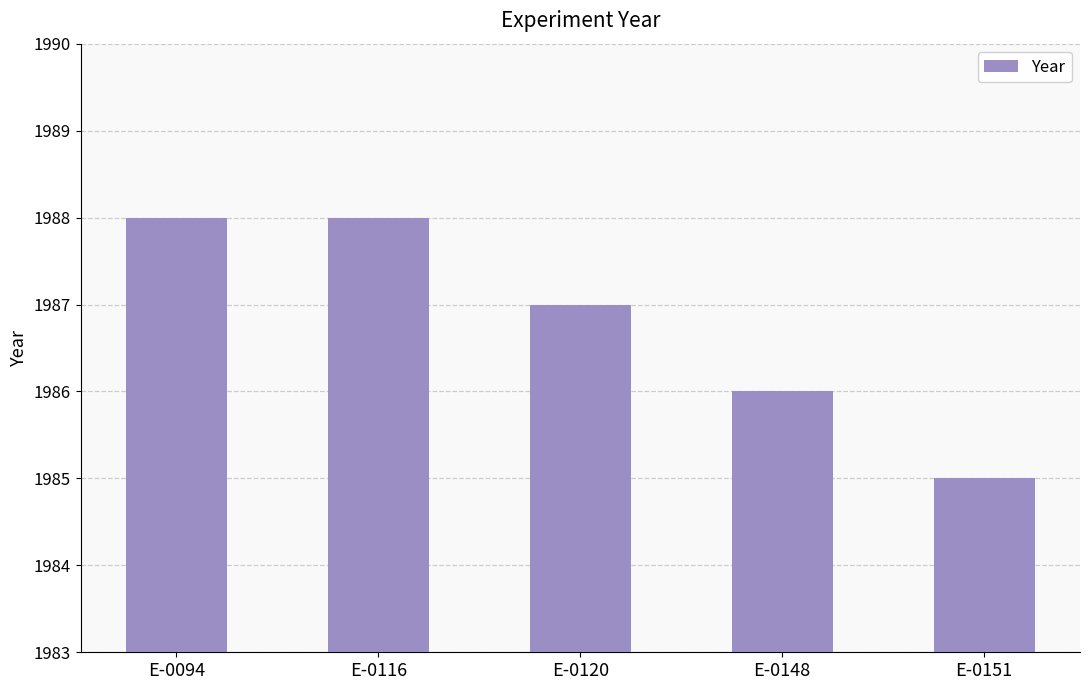

Does the chart contain any negative values?

No